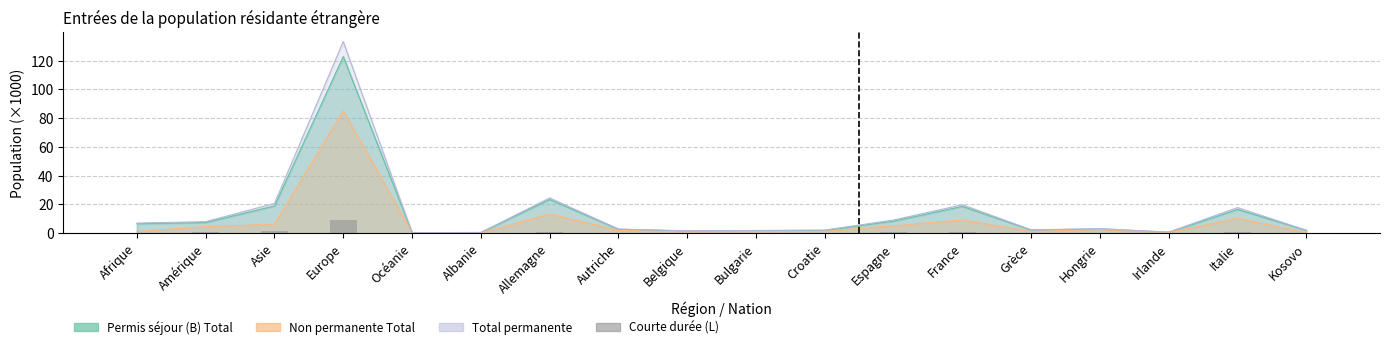

Reading left to right, list all the values displayed in this chart.

Afrique=0.2	Amérique=0.5	Asie=1.6	Europe=9.4	Océanie=0.1	Albanie=0.0	Allemagne=0.9	Autriche=0.1	Belgique=0.1	Bulgarie=0.1	Croatie=0.2	Espagne=0.7	France=1.0	Grèce=0.1	Hongrie=0.3	Irlande=0.1	Italie=1.1	Kosovo=0.0